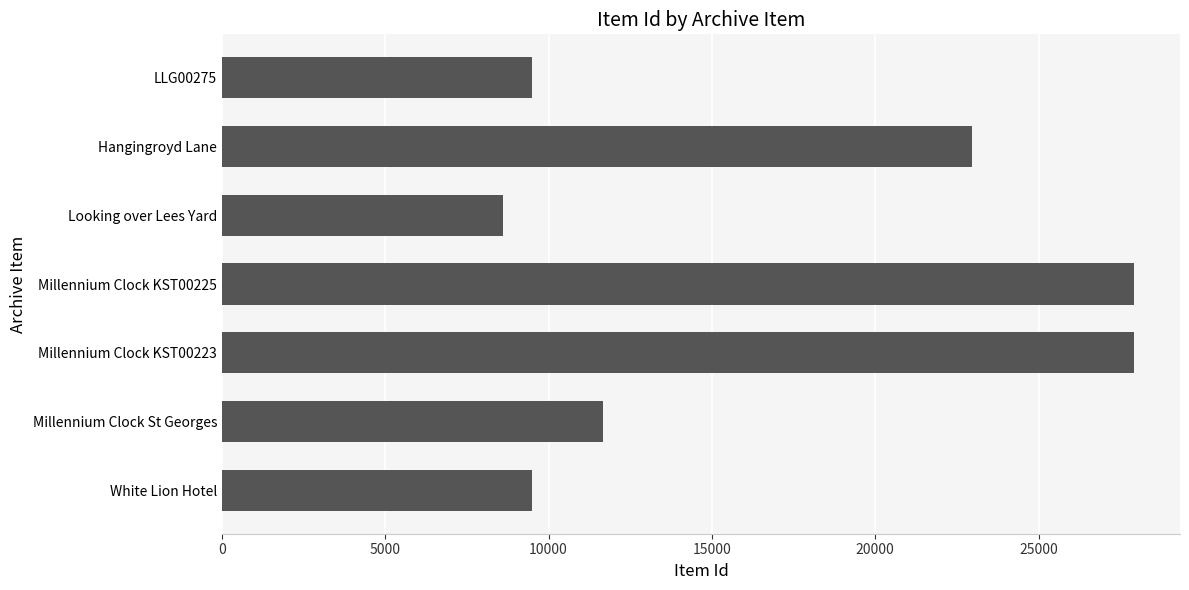

The value at Millennium Clock KST00225 is 27931. True or false?

True